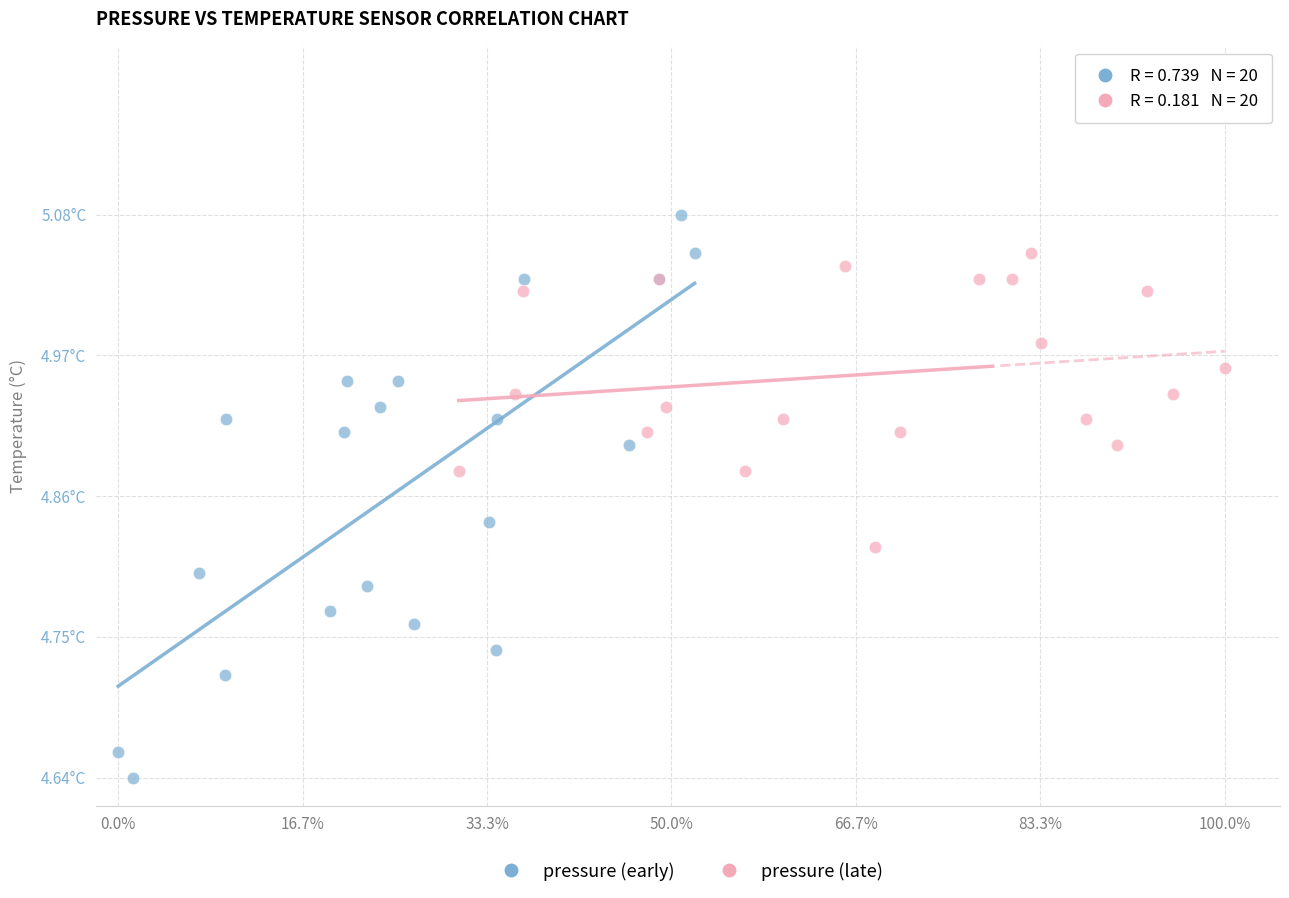

Which series contains the lowest Y value?

pressure (early)